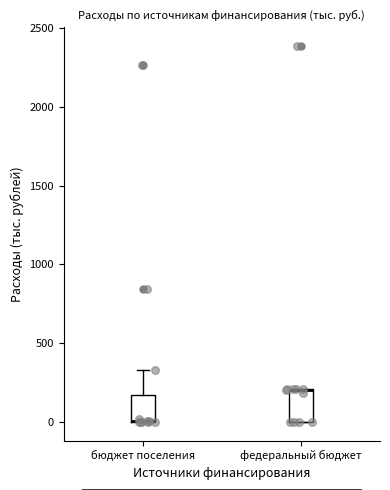

Reading left to right, read every box against the y-axis: the position of its median line, the range the box covers, and the ends of its whiskers. The values are not printed on the chart, so give them approximately, as read against the axis.

бюджет поселения: median 0 (drawn on the box's lower edge), box 0 to 150, whiskers 0 to 350
федеральный бюджет: median 200 (drawn on the box's upper edge), box 0 to 200, whiskers 0 to 200